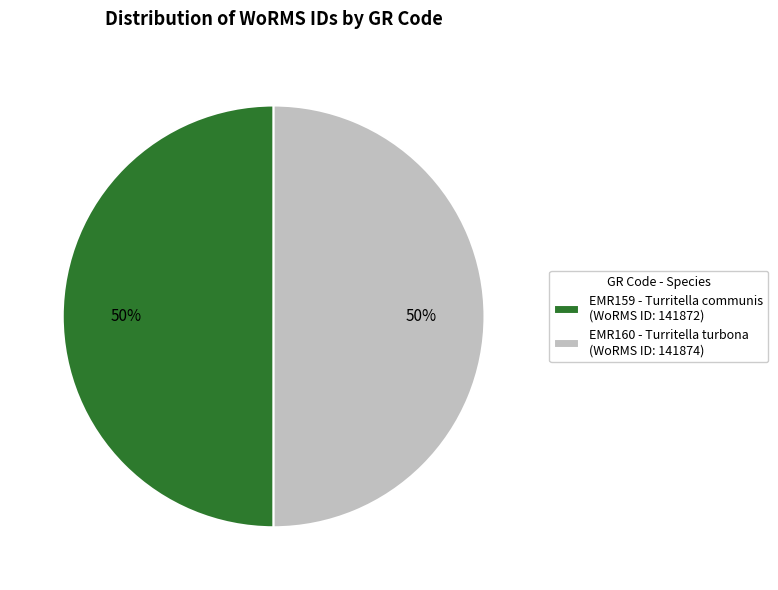

Approximately how many times larger is the value at EMR160 - Turritella turbona (WoRMS ID: 141874) compared to EMR159 - Turritella communis (WoRMS ID: 141872)?

1.0